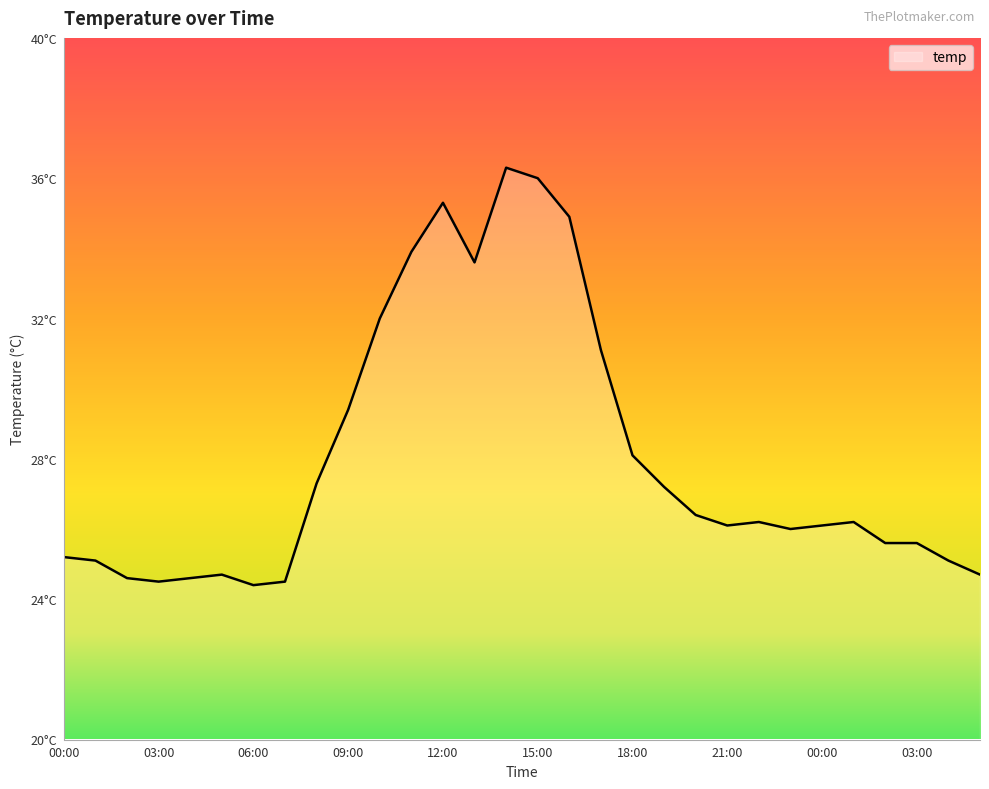

Rank the categories by value from lowest to highest.

06:00, 03:00, 07:00, 02:00, 04:00, 05:00, 05:00, 01:00, 04:00, 00:00, 02:00, 03:00, 23:00, 21:00, 00:00, 22:00, 01:00, 20:00, 19:00, 08:00, 18:00, 09:00, 17:00, 10:00, 13:00, 11:00, 16:00, 12:00, 15:00, 14:00